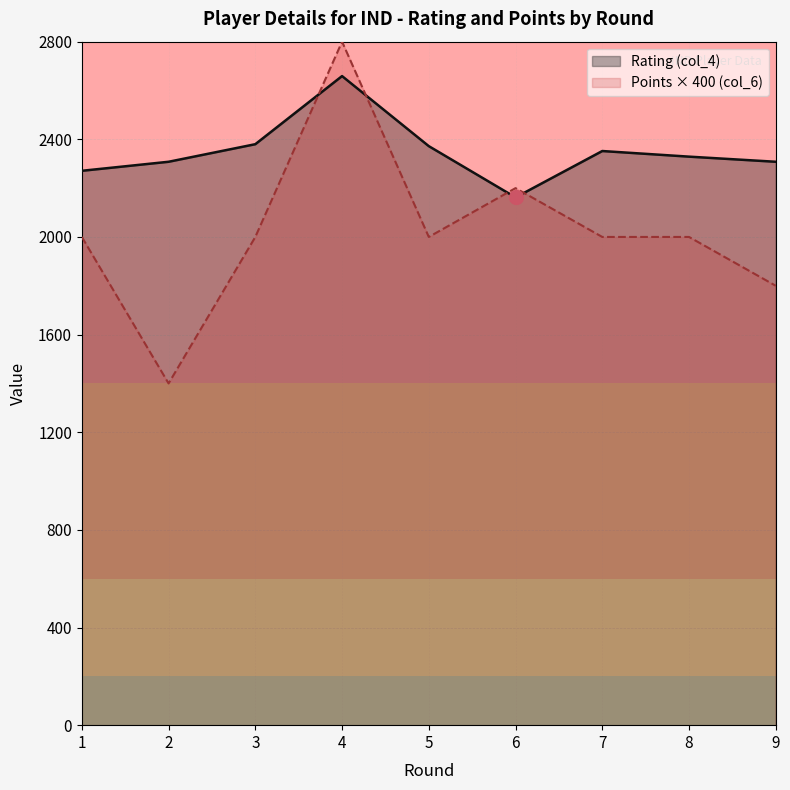

At which category does Points (col_6) reach its first local valley?

2